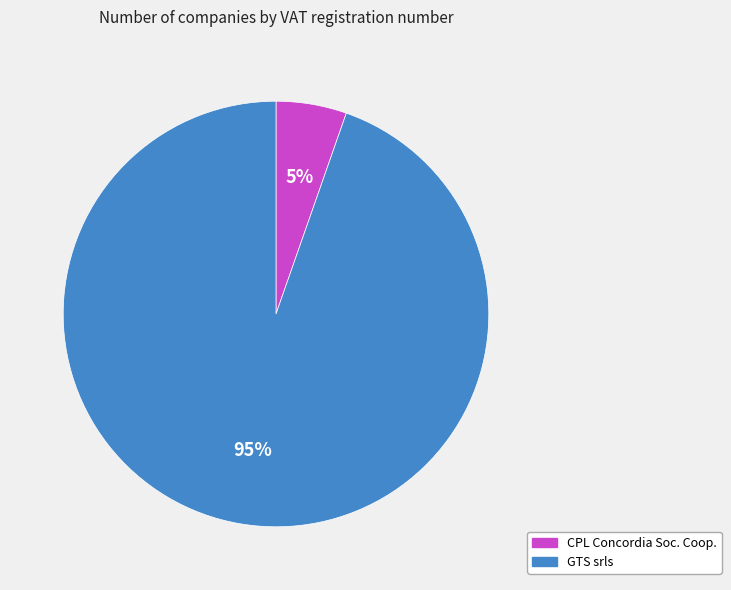

Between GTS srls and CPL Concordia Soc. Coop., which is larger?

GTS srls